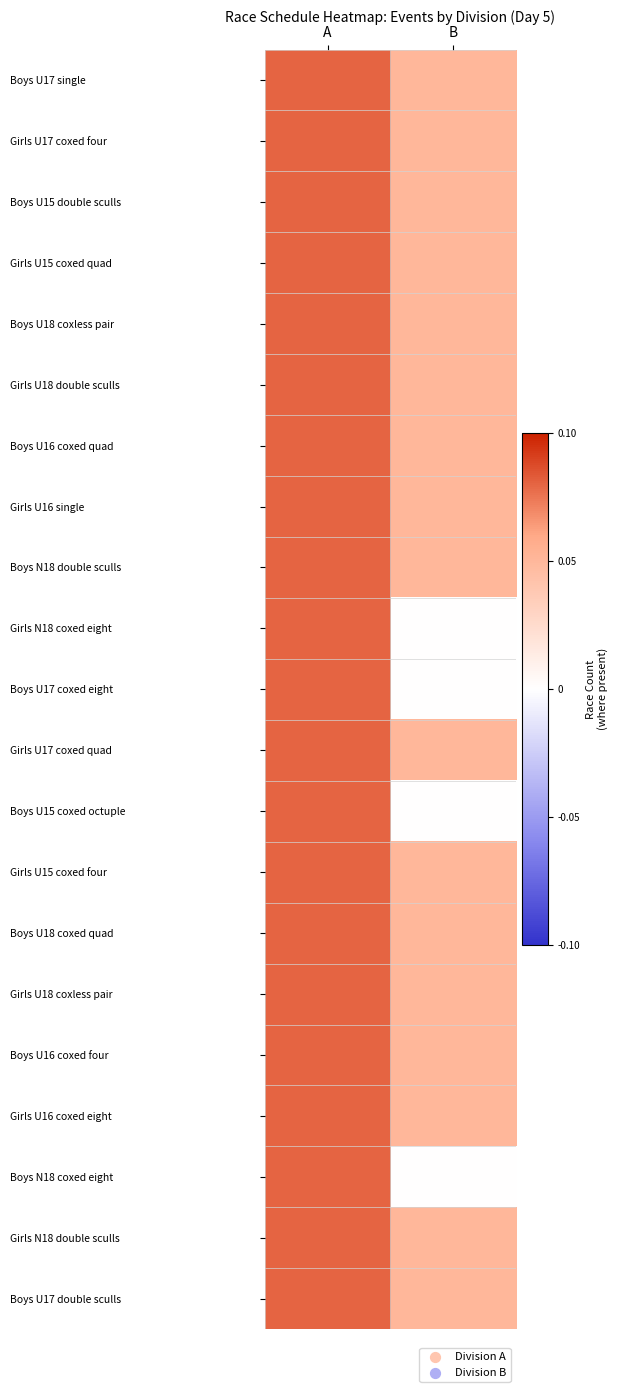

Rank the series at A from lowest to highest value.

Boys U17 single, Girls U17 coxed four, Boys U15 double sculls, Girls U15 coxed quad, Boys U18 coxless pair, Girls U18 double sculls, Boys U16 coxed quad, Girls U16 single, Boys N18 double sculls, Girls N18 coxed eight, Boys U17 coxed eight, Girls U17 coxed quad, Boys U15 coxed octuple, Girls U15 coxed four, Boys U18 coxed quad, Girls U18 coxless pair, Boys U16 coxed four, Girls U16 coxed eight, Boys N18 coxed eight, Girls N18 double sculls, Boys U17 double sculls